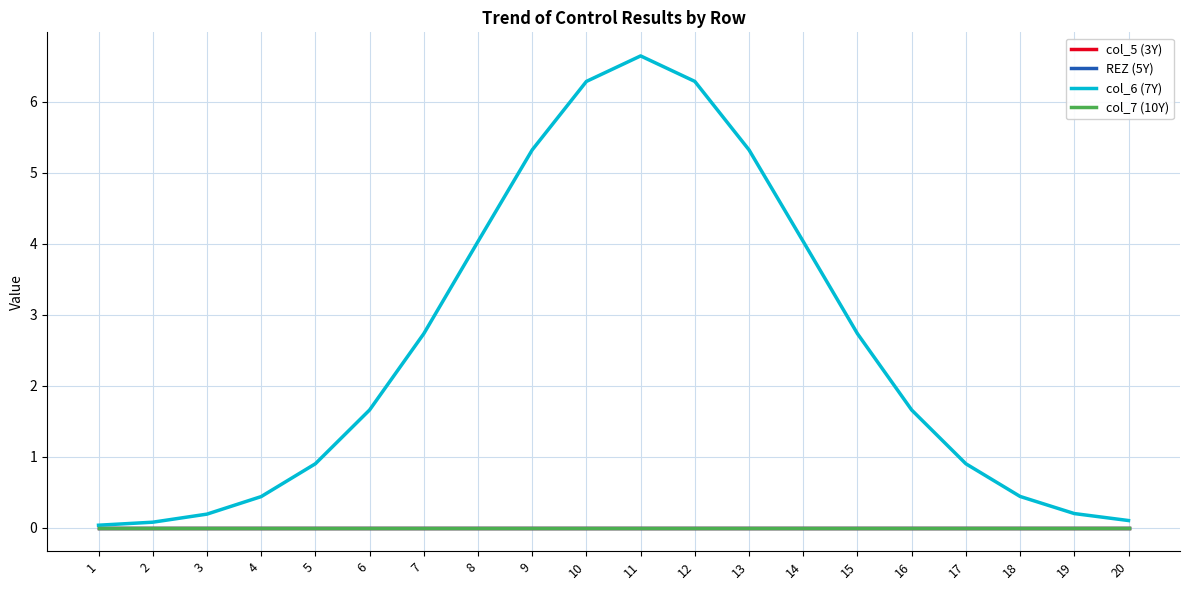

How many lines are shown in the chart?

4